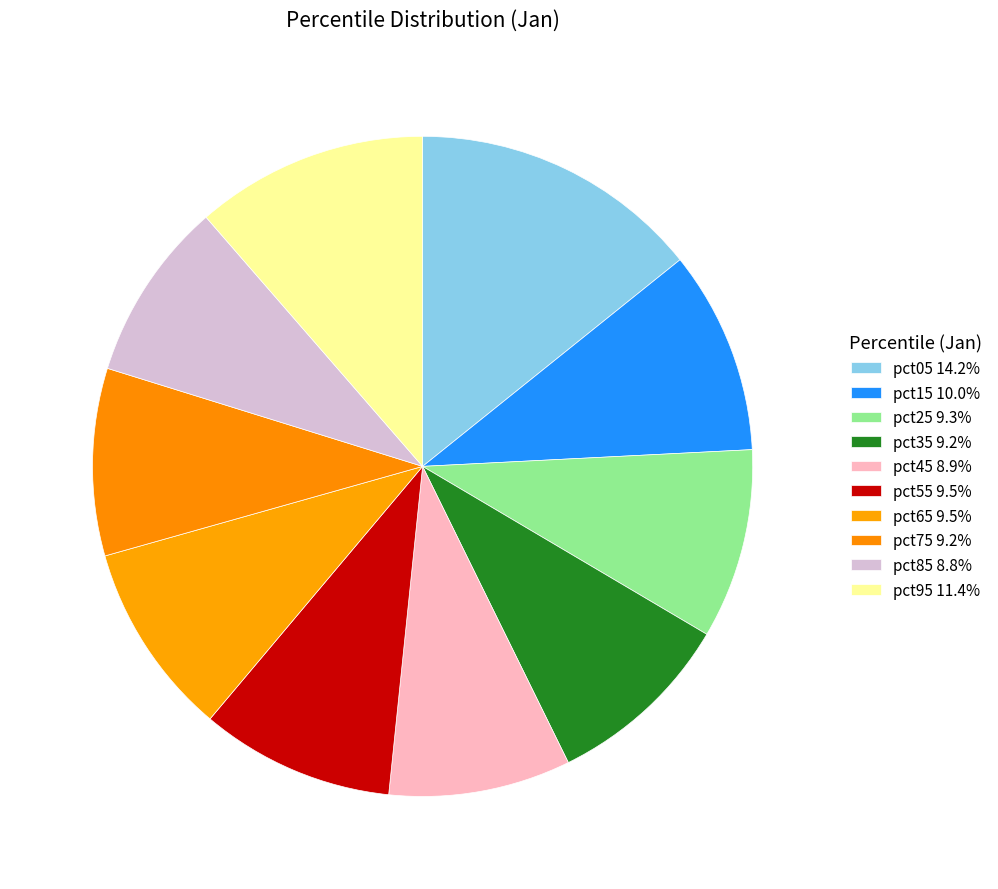

The pct15 slice represents 10% of the pie. True or false?

True